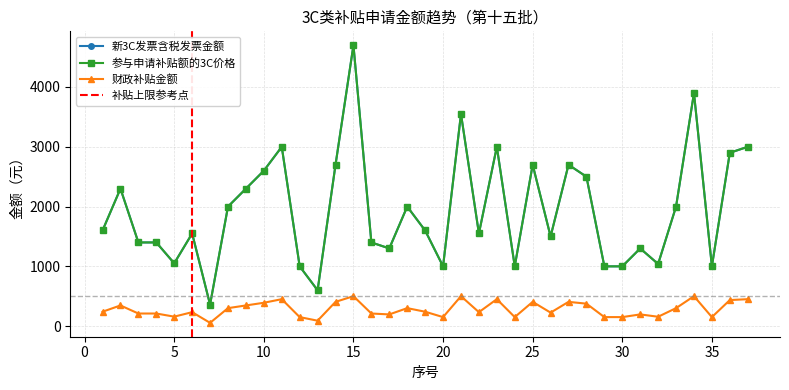

At which label does 新3C发票含税发票金额 reach its minimum?

7